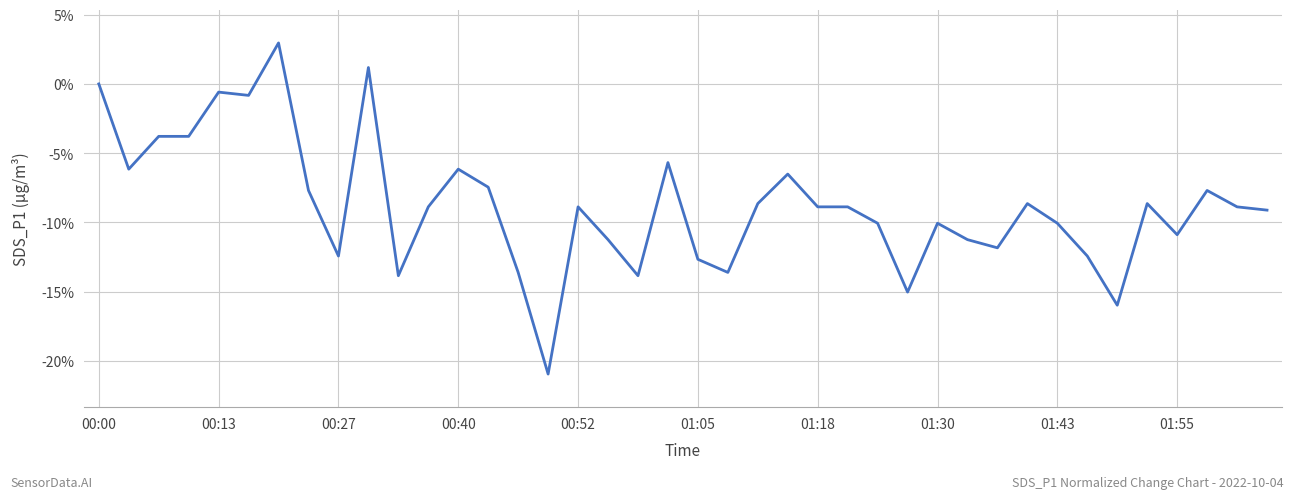

What is the maximum value shown in the chart?

3.0